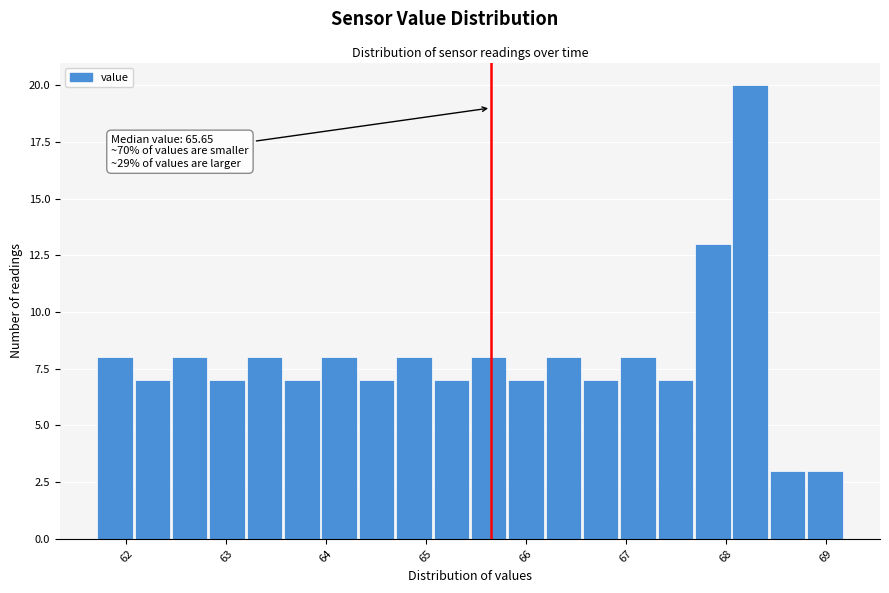

Read against the x-axis, roughly where is the centre of the tallest bar?

68.2